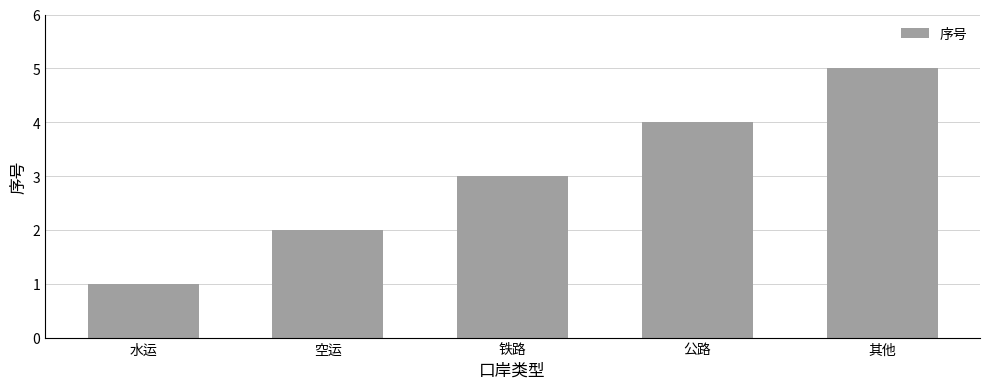

What is the ratio of the value at 空运 to the value at 公路?

0.5